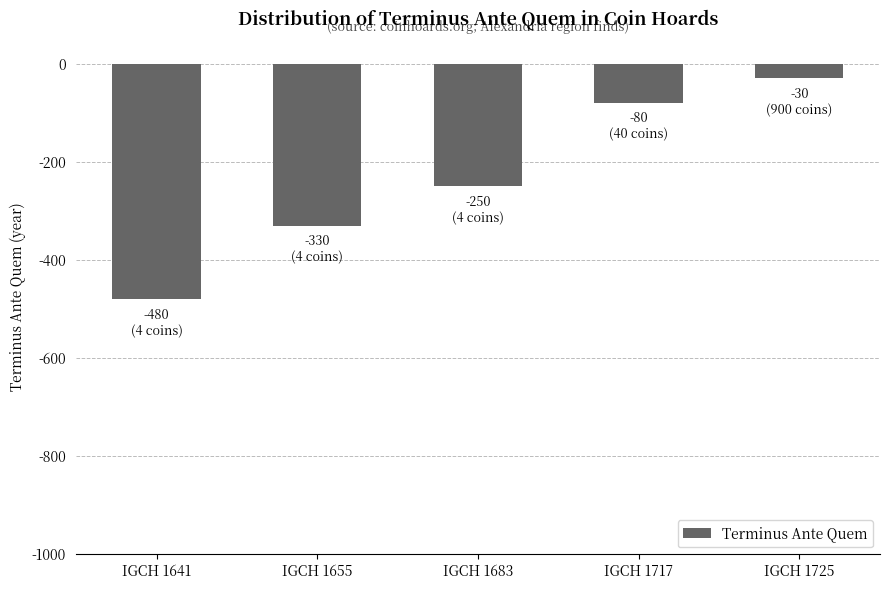

The value at IGCH 1655 is -330. True or false?

True